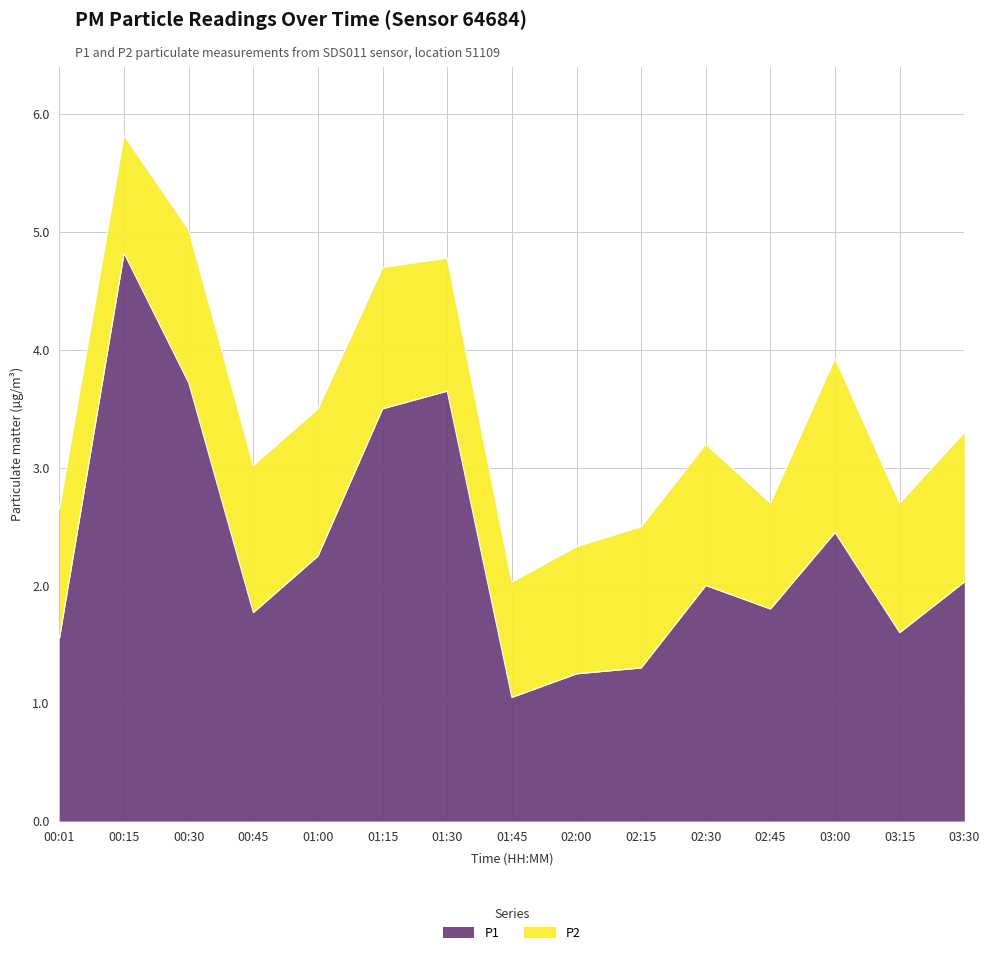

How many points are higher than both their immediate neighbors (excluding endpoints)?

4